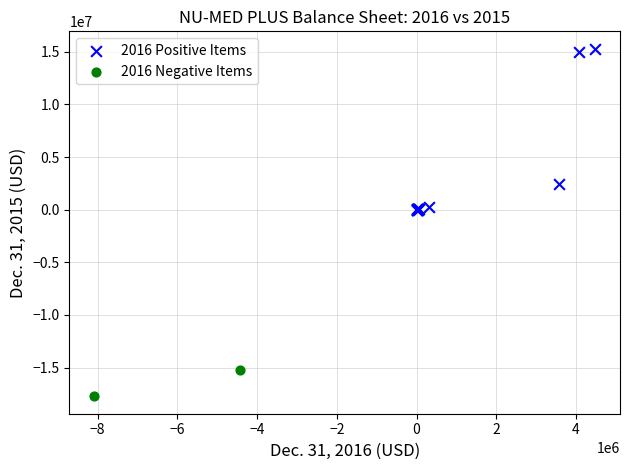

Which series has the largest Y range (max minus min)?

2016 Positive Items